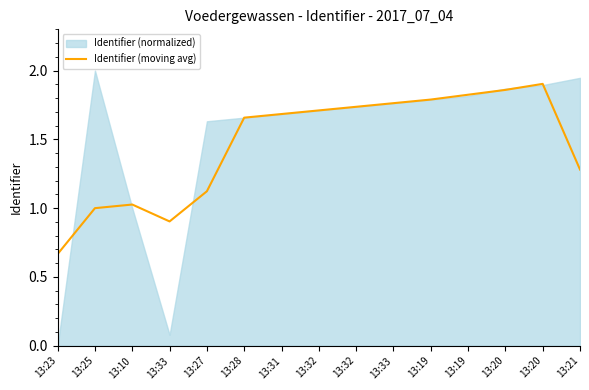

True or false: the data shows 1.1 at 13:27.

True